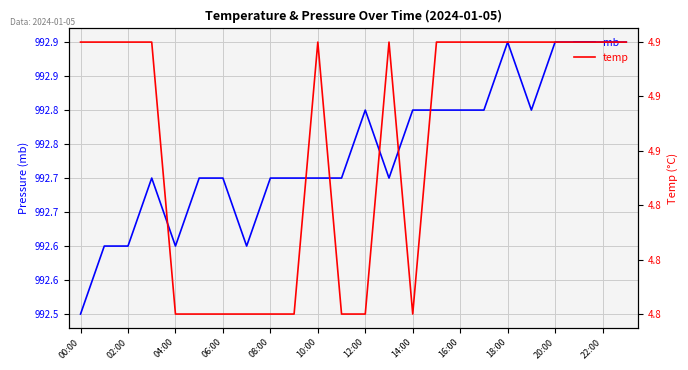

List the series in order of their peak value, lowest first.

temp, mb